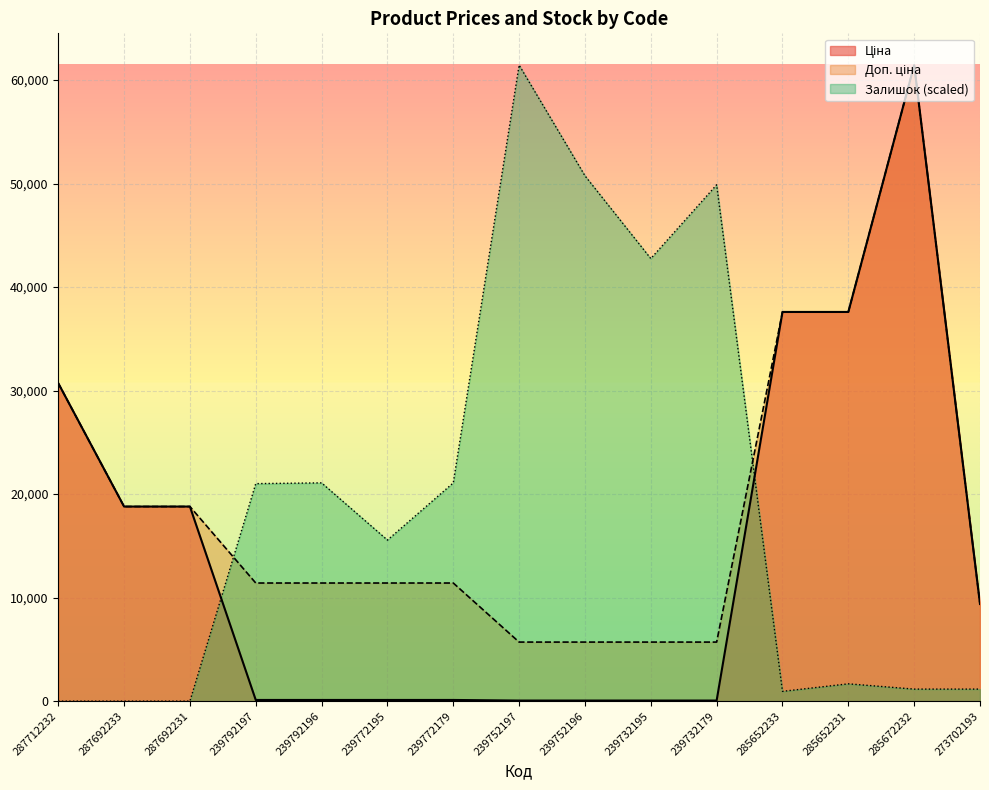

Reading left to right, what are all the values shown in this chart?

Ціна: 30717.1	18796.8	18796.8	114.1	114.1	114.1	114.1	57.0	57.0	57.0	57.0	37593.6	37593.6	61434.3	9384.0
Доп. ціна: 30717.1	18796.8	18796.8	11410.0	11410.0	11410.0	11410.0	5705.0	5705.0	5705.0	5705.0	37593.6	37593.6	61434.3	9384.0
Залишок: 0.0	0.0	0.0	21011.2	21083.9	15558.5	21083.9	61434.3	50746.9	42749.5	49874.4	945.1	1672.2	1163.3	1163.3